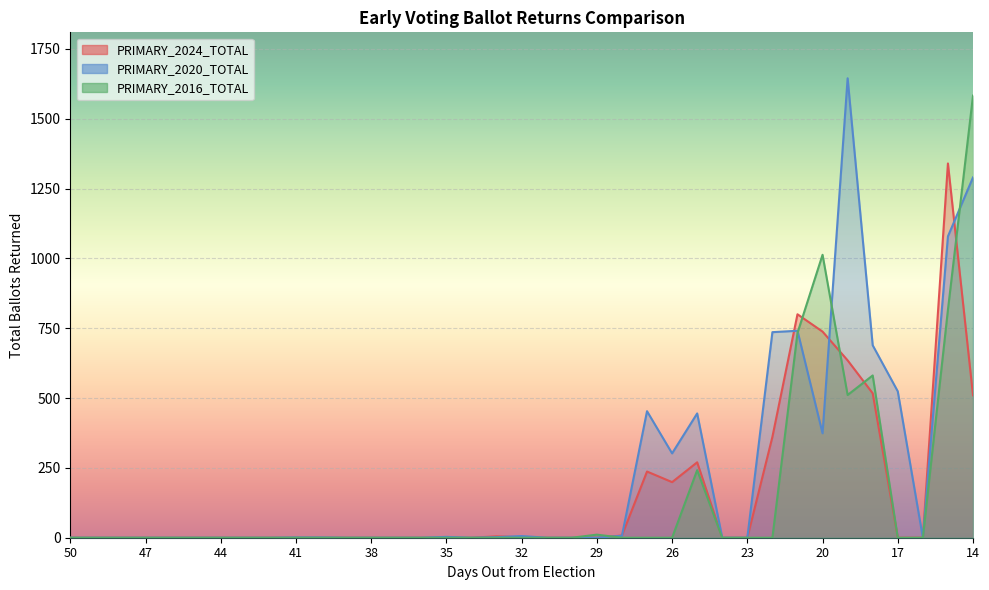

At how many categories does at least one series exceed 773?

5